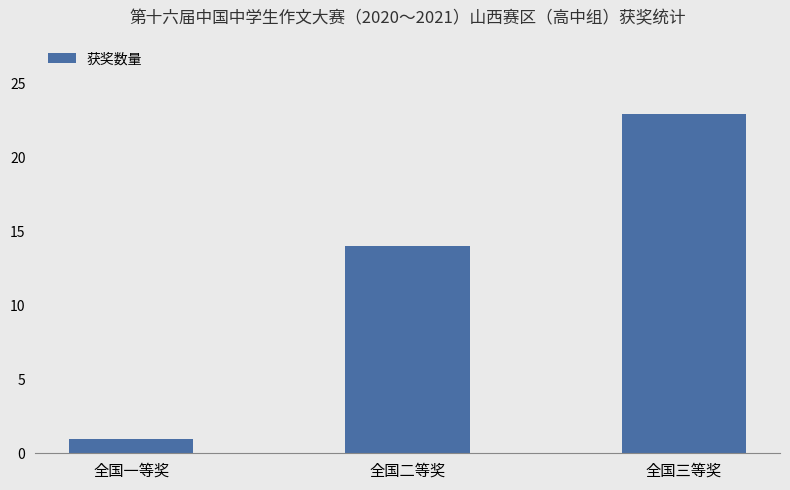

Are the bars horizontal?

No